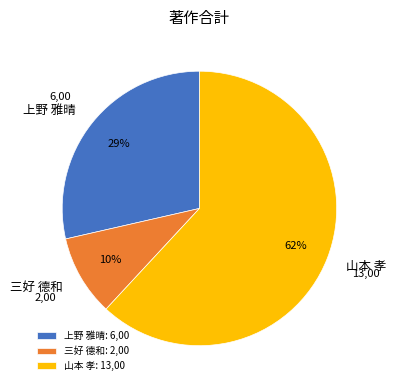

To the nearest percent, what is the average slice percentage?

33%